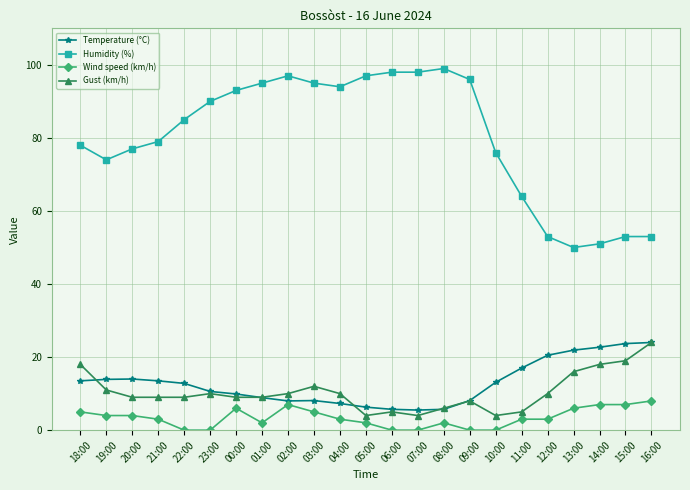

What is the label of the 19th point from the left?

12:00